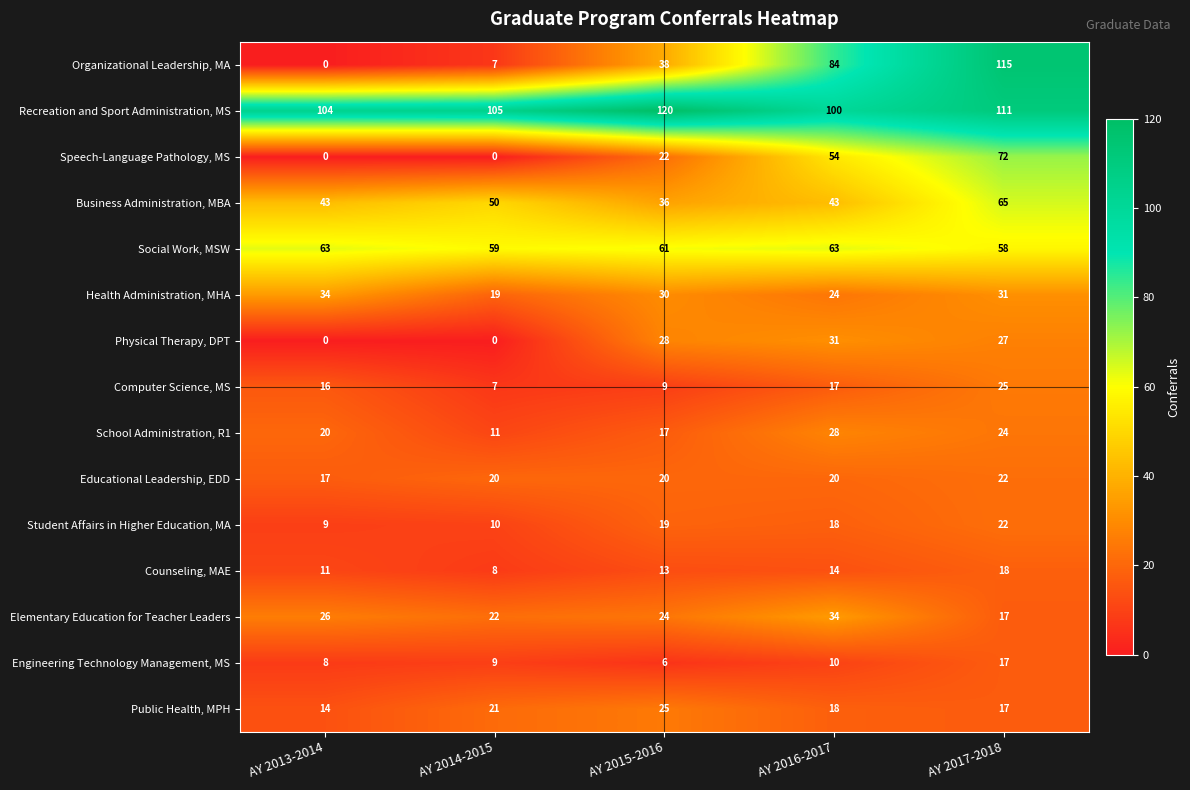

How many values in the Recreation and Sport Administration, MS series are below 105?

2